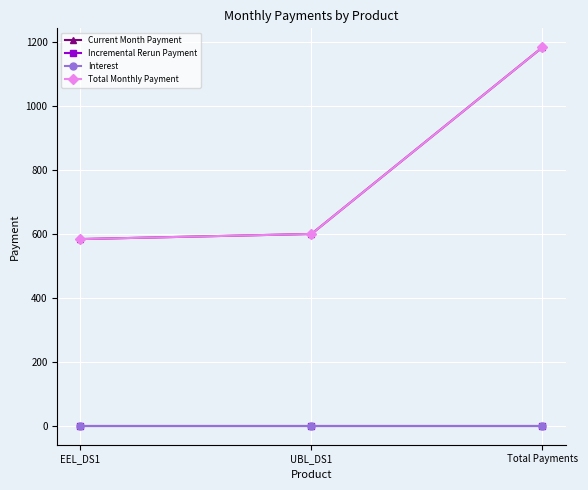

At which label is Incremental Rerun Payment closest to 0?

EEL_DS1